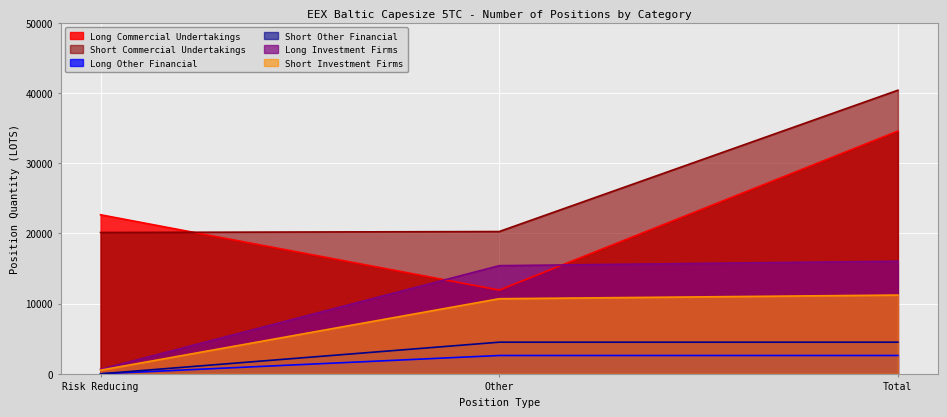

Reading right to left, extract all data points from this chart.

Long Commercial Undertakings: Total=34577.0	Other=11924.4	Risk Reducing=22652.6
Short Commercial Undertakings: Total=40393.8	Other=20265.1	Risk Reducing=20128.7
Long Other Financial: Total=2608.7	Other=2608.7	Risk Reducing=0.0
Short Other Financial: Total=4504.0	Other=4504.0	Risk Reducing=0.0
Long Investment Firms: Total=16039.4	Other=15404.4	Risk Reducing=635.0
Short Investment Firms: Total=11215.1	Other=10695.1	Risk Reducing=520.0